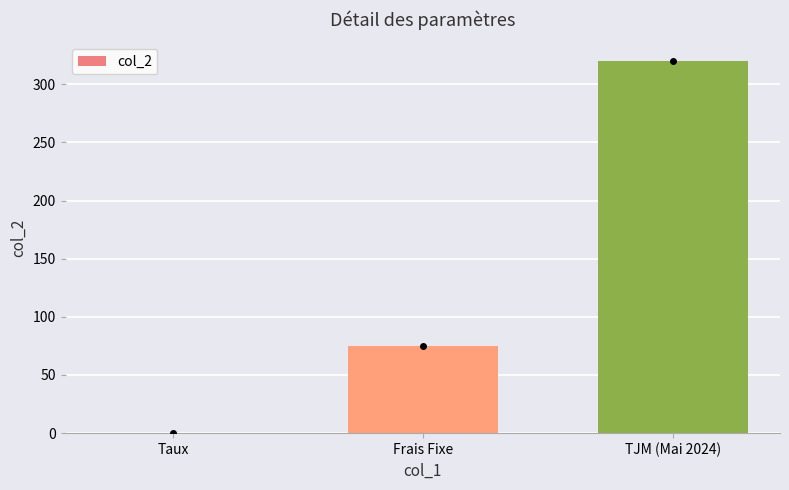

Which has a higher value, Frais Fixe or TJM (Mai 2024)?

TJM (Mai 2024)